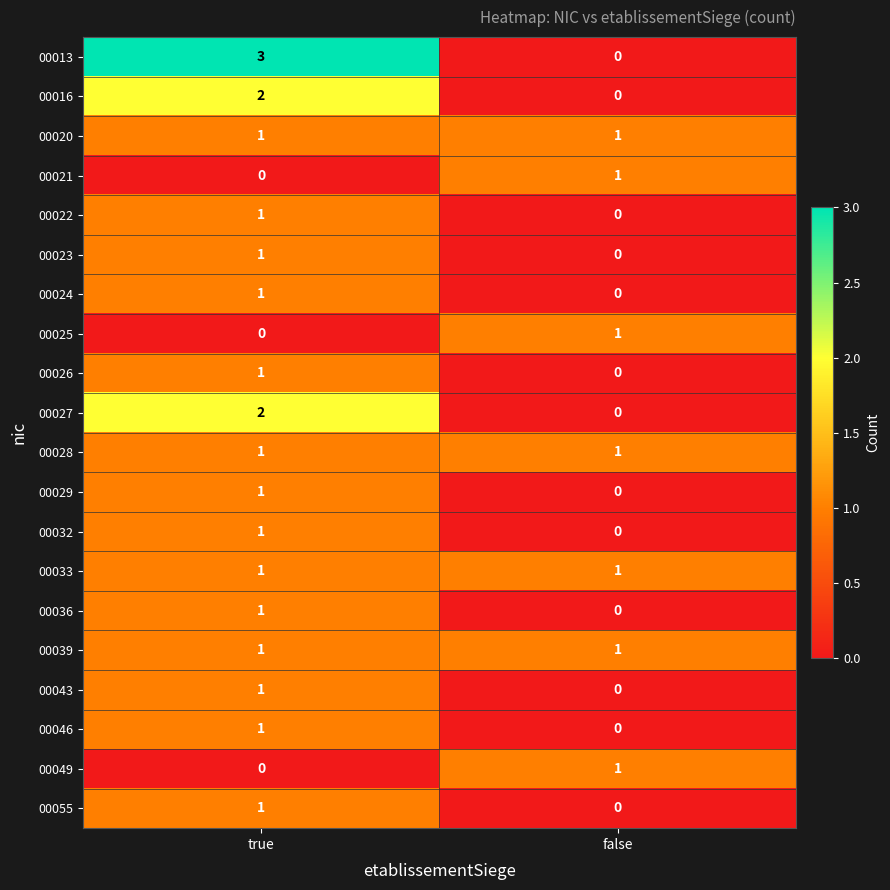

Is it true that 00032 equals -1 at false?

False